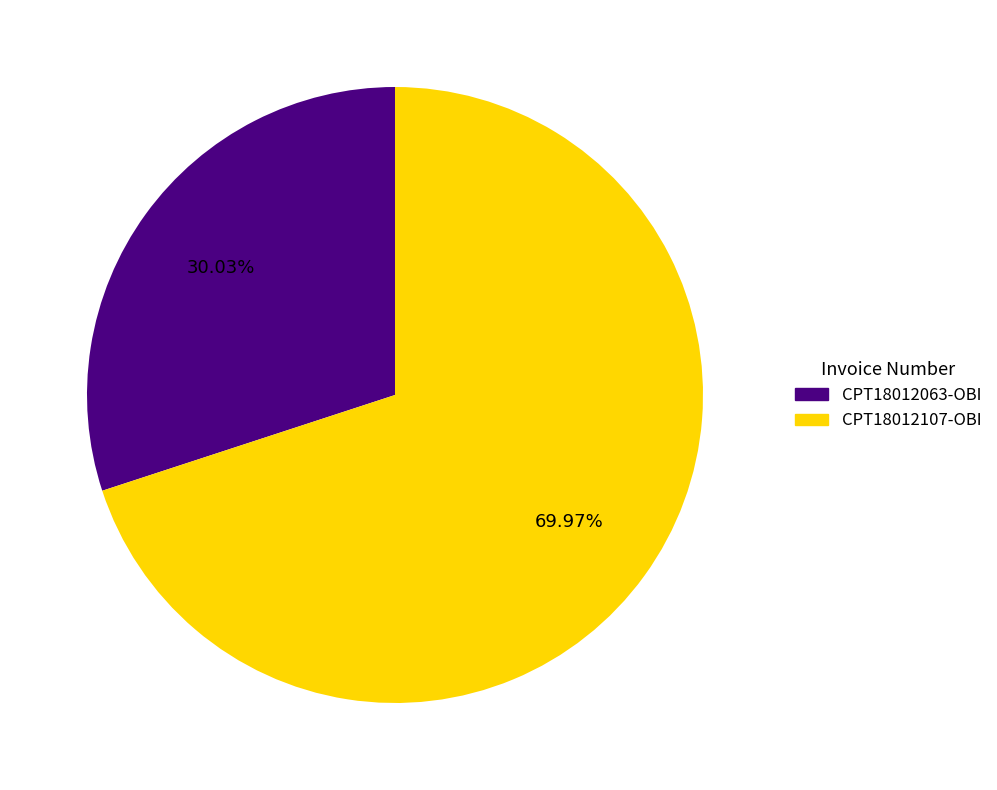

Is there any slice that represents more than half of the pie?

Yes